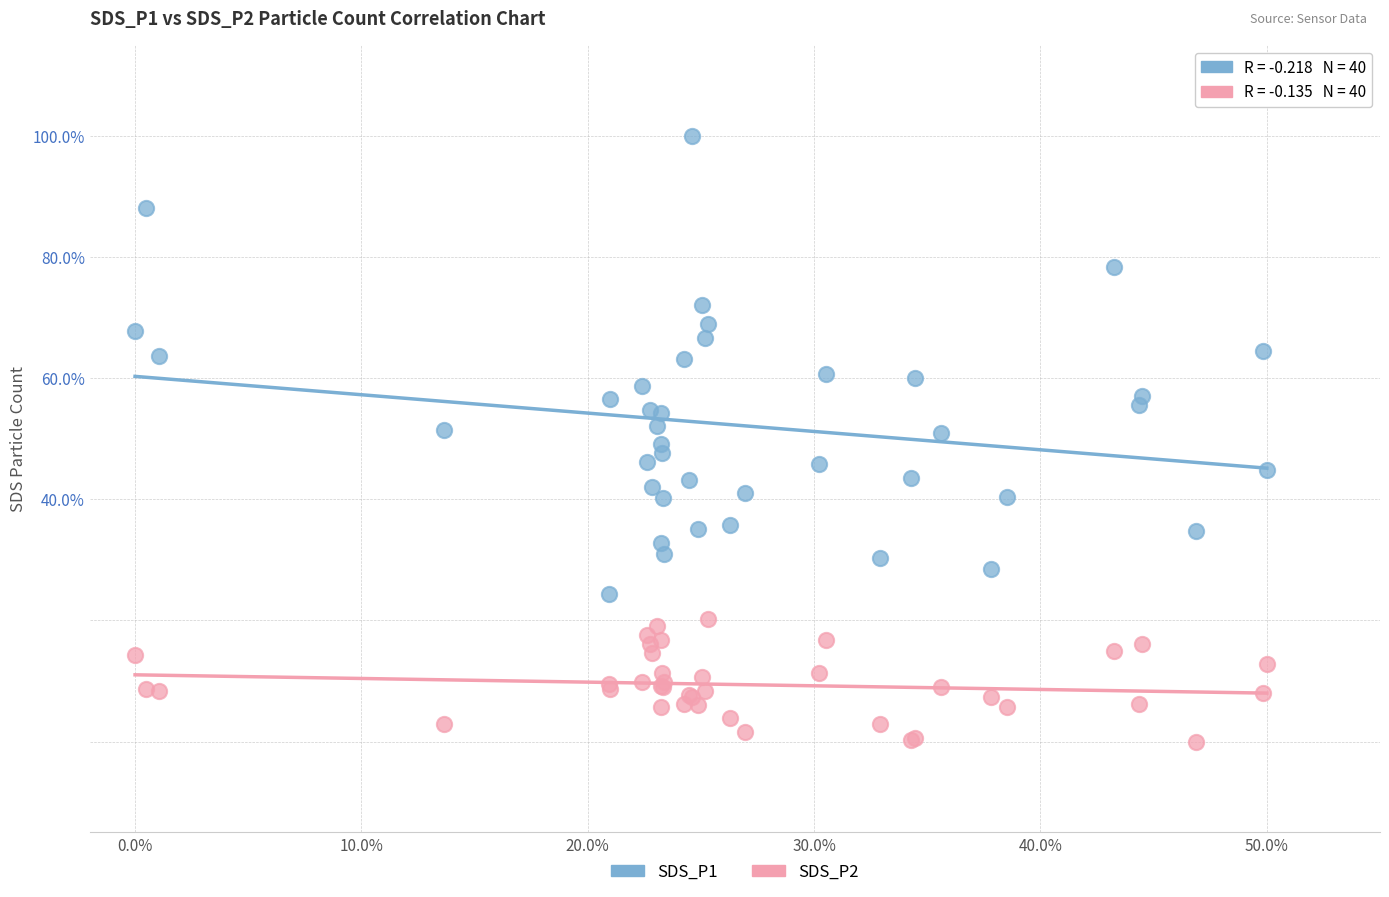

Which series contains the highest Y value?

SDS_P1